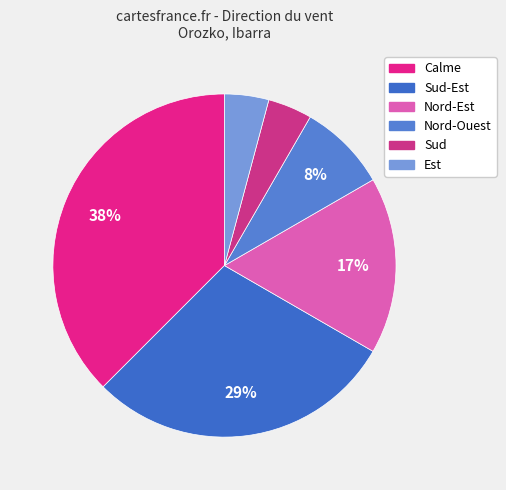

Does any single category account for the majority?

No